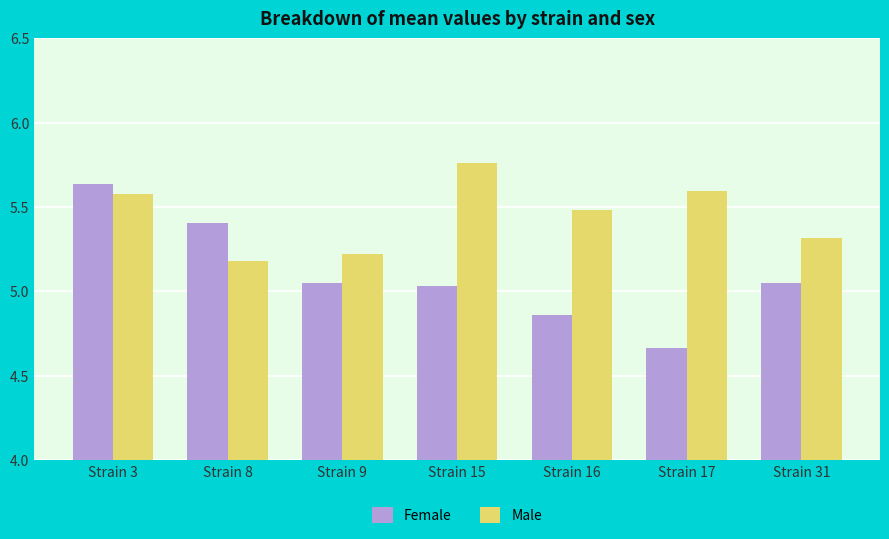

What is the value of the Male bar at the 7th from the left?

5.3